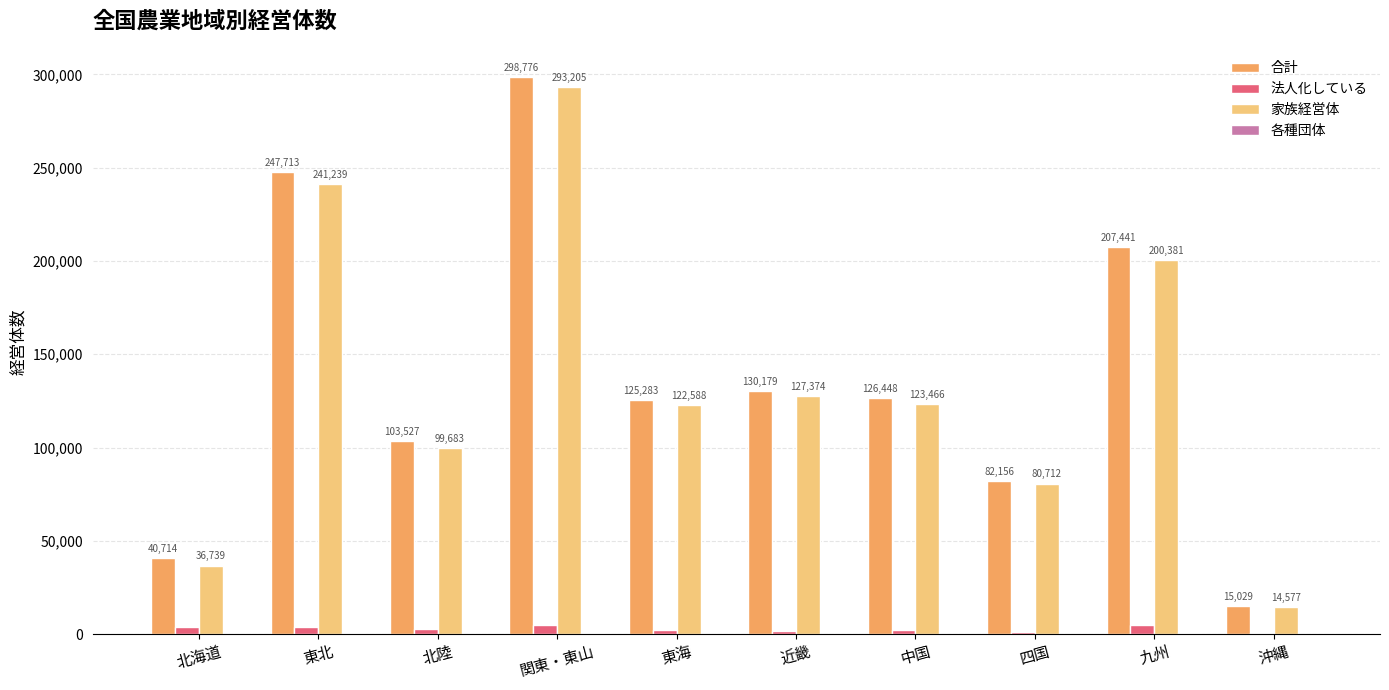

Read the 家族経営体 value at 北陸, to the nearest 50.

99700